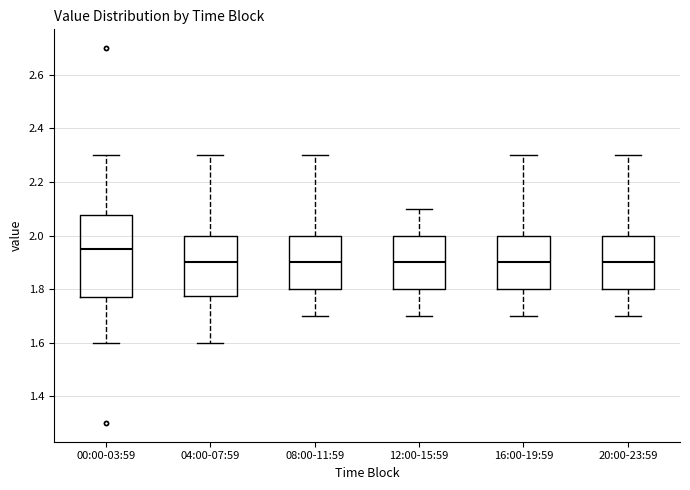

Reading left to right, read every box against the y-axis: the position of its median line, the range the box covers, and the ends of its whiskers. The values are not printed on the chart, so give them approximately, as read against the axis.

00:00-03:59: median 1.96, box 1.78 to 2.08, whiskers 1.60 to 2.30
04:00-07:59: median 1.90, box 1.78 to 2.00, whiskers 1.60 to 2.30
08:00-11:59: median 1.90, box 1.80 to 2.00, whiskers 1.70 to 2.30
12:00-15:59: median 1.90, box 1.80 to 2.00, whiskers 1.70 to 2.10
16:00-19:59: median 1.90, box 1.80 to 2.00, whiskers 1.70 to 2.30
20:00-23:59: median 1.90, box 1.80 to 2.00, whiskers 1.70 to 2.30